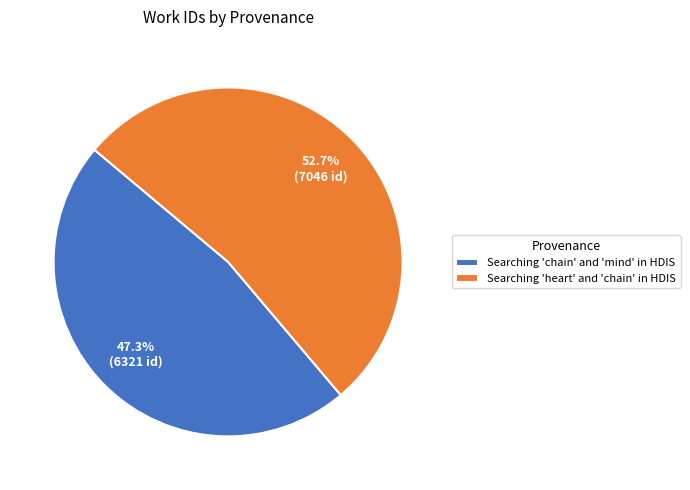

The Searching 'chain' and 'mind' in HDIS slice represents 54% of the pie. True or false?

False